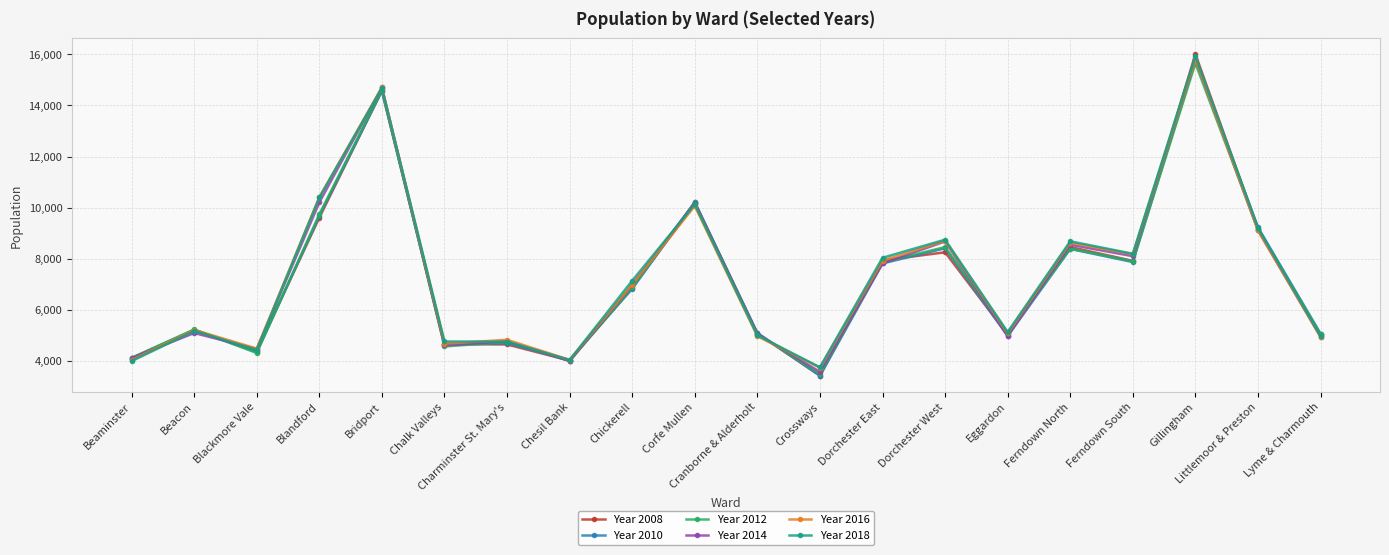

Is it true that Year 2014 equals 2416 at Beaminster?

False